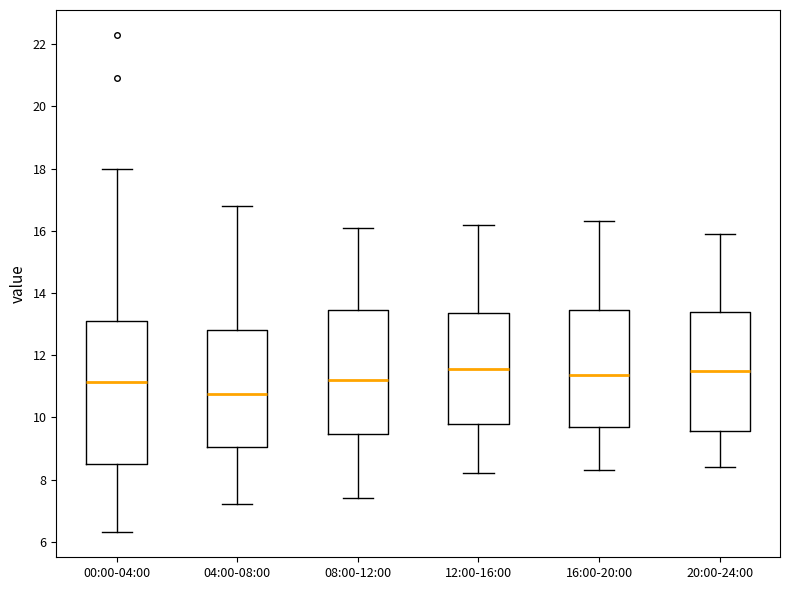

Reading left to right, read every box against the y-axis: the position of its median line, the range the box covers, and the ends of its whiskers. The values are not printed on the chart, so give them approximately, as read against the axis.

00:00-04:00: median 11.2, box 8.6 to 13.2, whiskers 6.4 to 18.0
04:00-08:00: median 10.8, box 9.0 to 12.8, whiskers 7.2 to 16.8
08:00-12:00: median 11.2, box 9.4 to 13.4, whiskers 7.4 to 16.2
12:00-16:00: median 11.6, box 9.8 to 13.4, whiskers 8.2 to 16.2
16:00-20:00: median 11.4, box 9.6 to 13.4, whiskers 8.4 to 16.4
20:00-24:00: median 11.6, box 9.6 to 13.4, whiskers 8.4 to 16.0